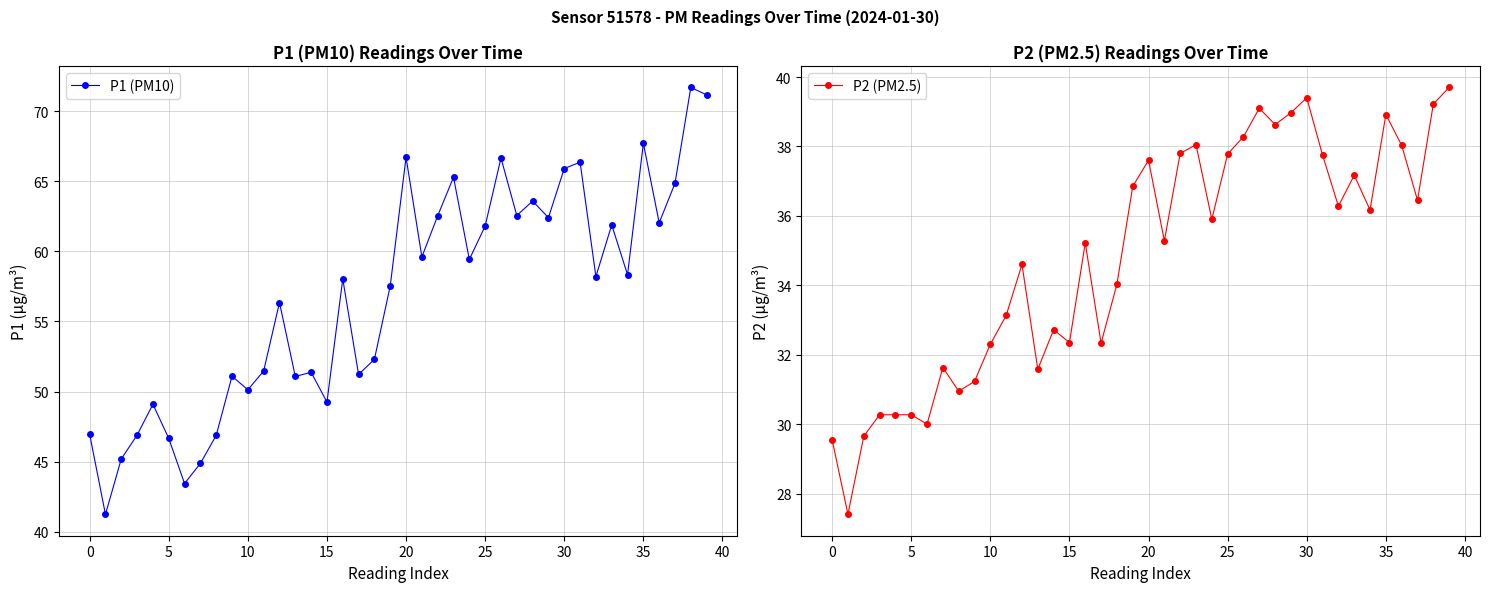

Reading left to right, extract all data points from this chart.

P1 (PM10): 47.0	41.2	45.2	46.9	49.1	46.7	43.5	44.9	46.9	51.1	50.1	51.5	56.4	51.1	51.4	49.2	58.0	51.2	52.3	57.5	66.7	59.6	62.5	65.3	59.4	61.8	66.7	62.5	63.6	62.4	65.9	66.3	58.2	61.9	58.3	67.7	62.0	64.8	71.7	71.2
P2 (PM2.5): 29.6	27.4	29.6	30.3	30.3	30.3	30.0	31.6	30.9	31.2	32.3	33.1	34.6	31.6	32.7	32.4	35.2	32.3	34.0	36.9	37.6	35.3	37.8	38.0	35.9	37.8	38.3	39.1	38.6	39.0	39.4	37.8	36.3	37.2	36.2	38.9	38.0	36.5	39.2	39.7